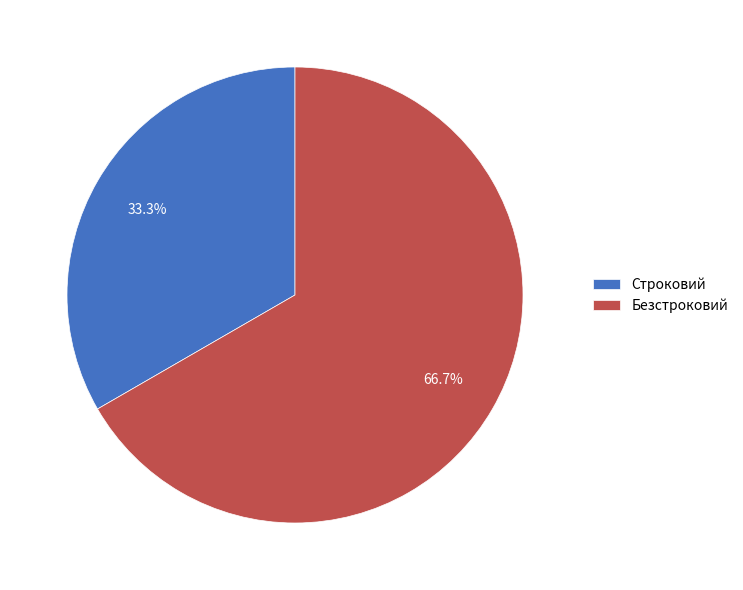

Which slice represents more than half of the pie?

Безстроковий